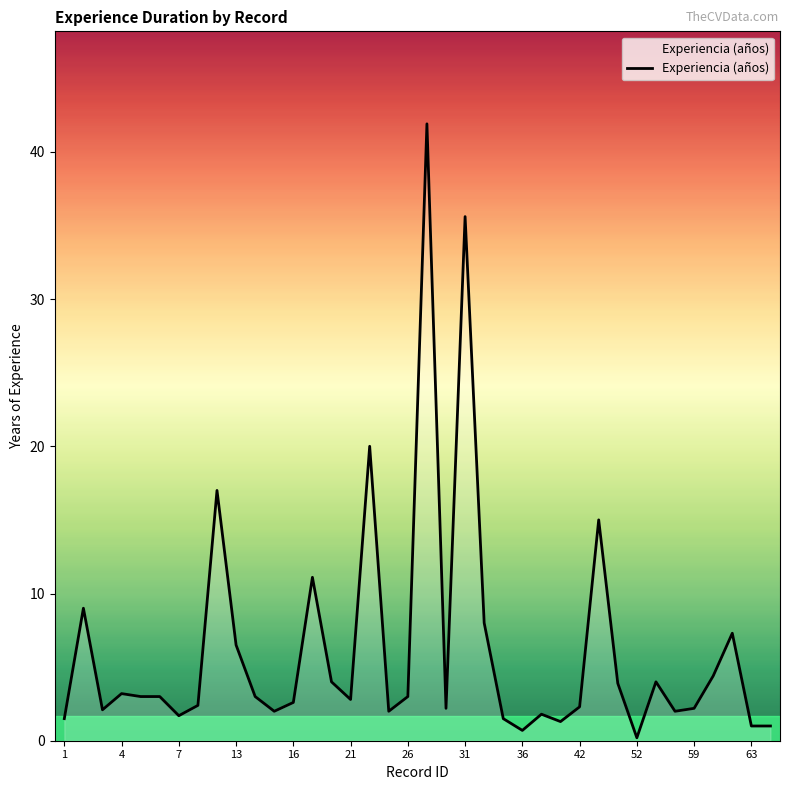

What is the average value?

6.2